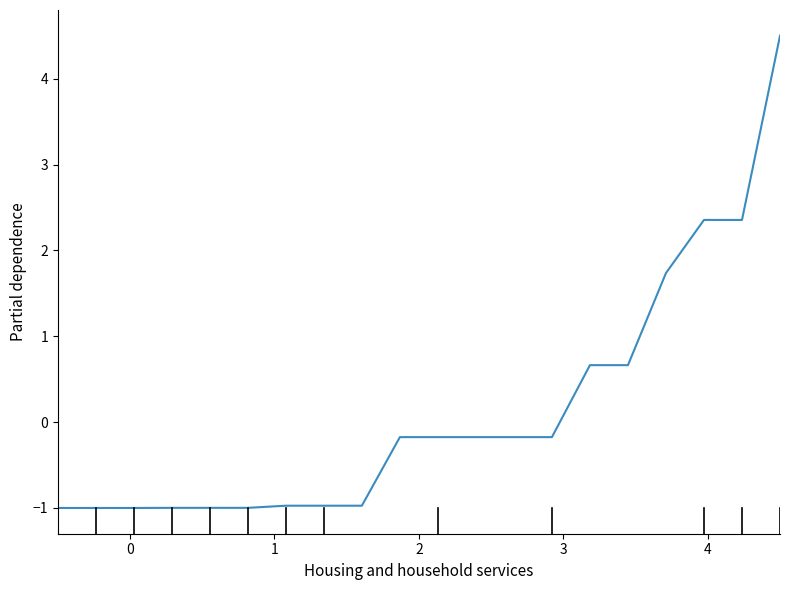

What is the difference between the maximum and minimum values?

5.5